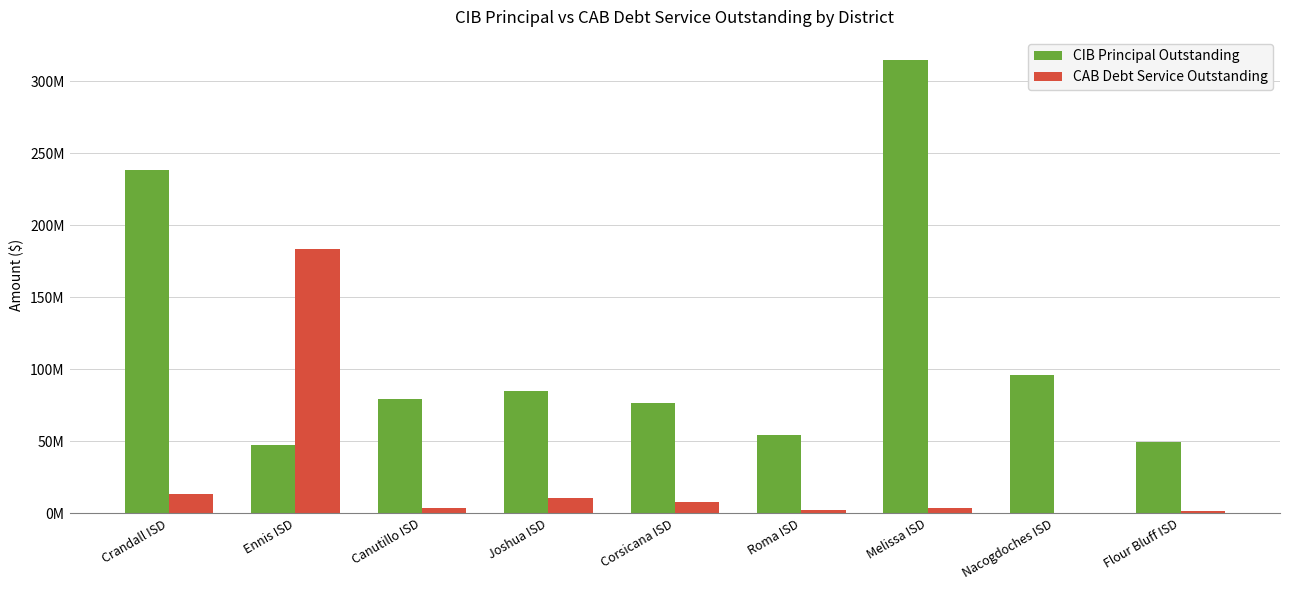

The CIB Principal Outstanding series shows 49420000 at Flour Bluff ISD. True or false?

True